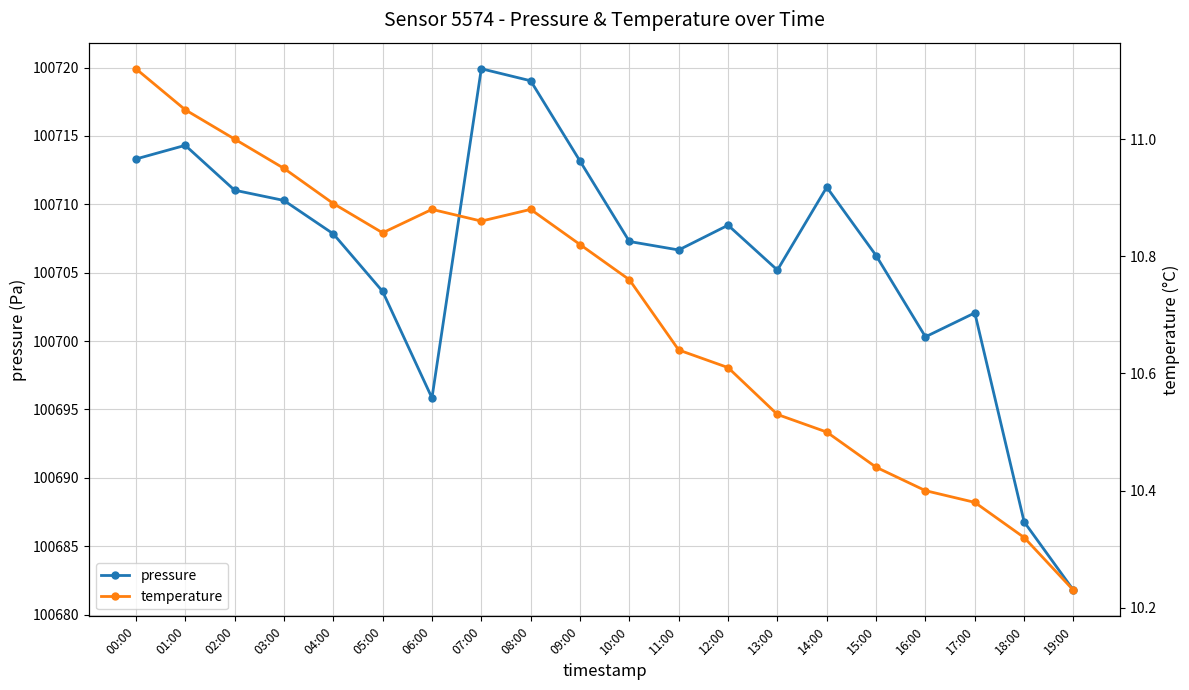

Read the temperature value at 16:00.

10.4